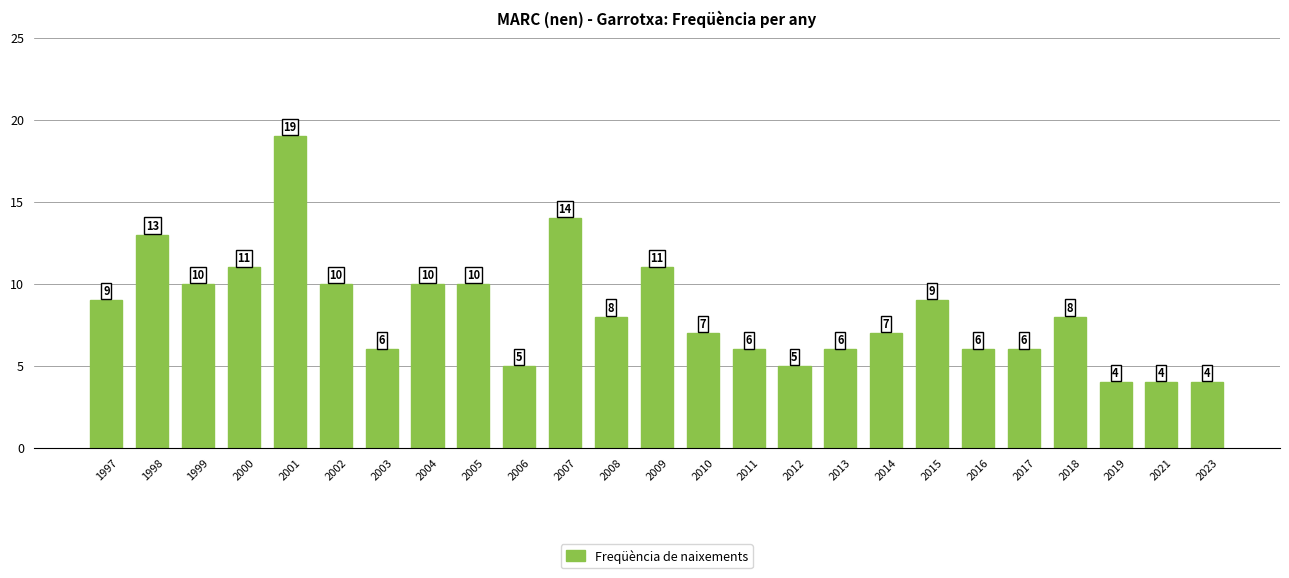

Reading right to left, extract all data points from this chart.

2023=4	2021=4	2019=4	2018=8	2017=6	2016=6	2015=9	2014=7	2013=6	2012=5	2011=6	2010=7	2009=11	2008=8	2007=14	2006=5	2005=10	2004=10	2003=6	2002=10	2001=19	2000=11	1999=10	1998=13	1997=9